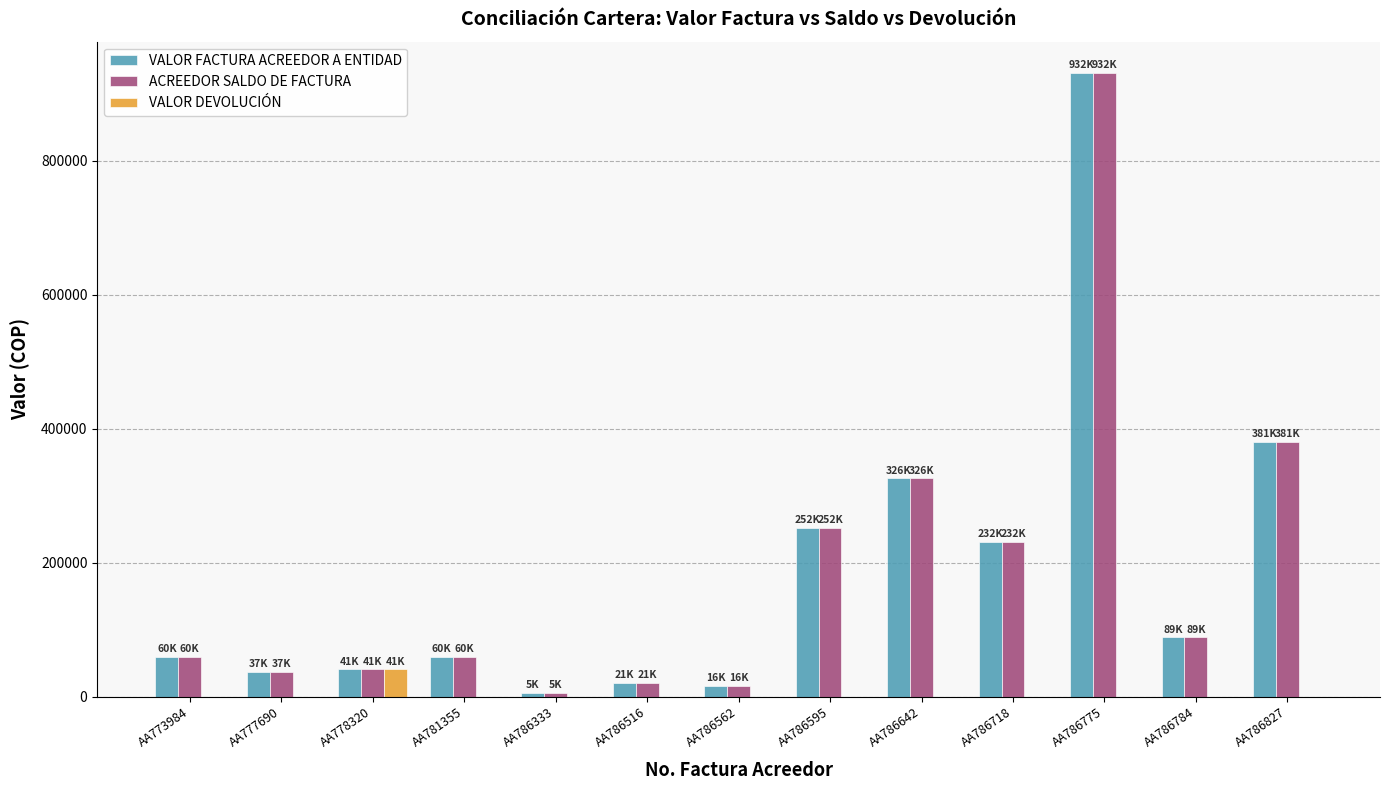

At which category is the sum across all series the highest?

AA786775